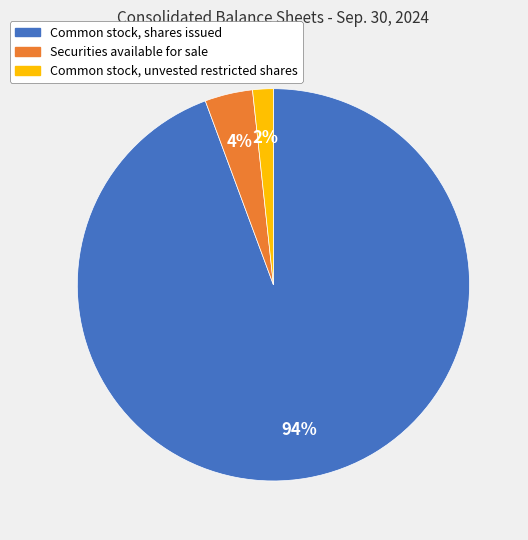

To the nearest percent, what percentage of the pie is Common stock, shares issued?

94%